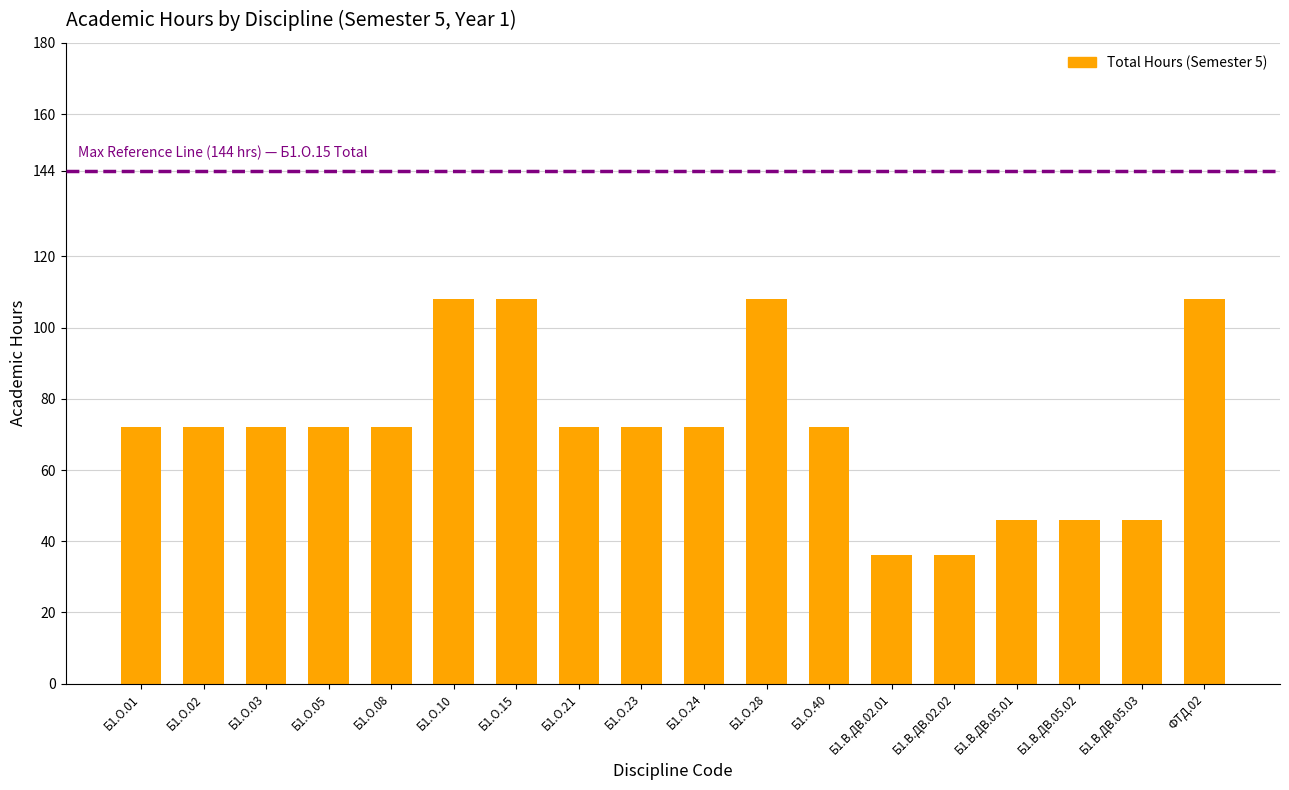

What is the smallest value displayed?

36